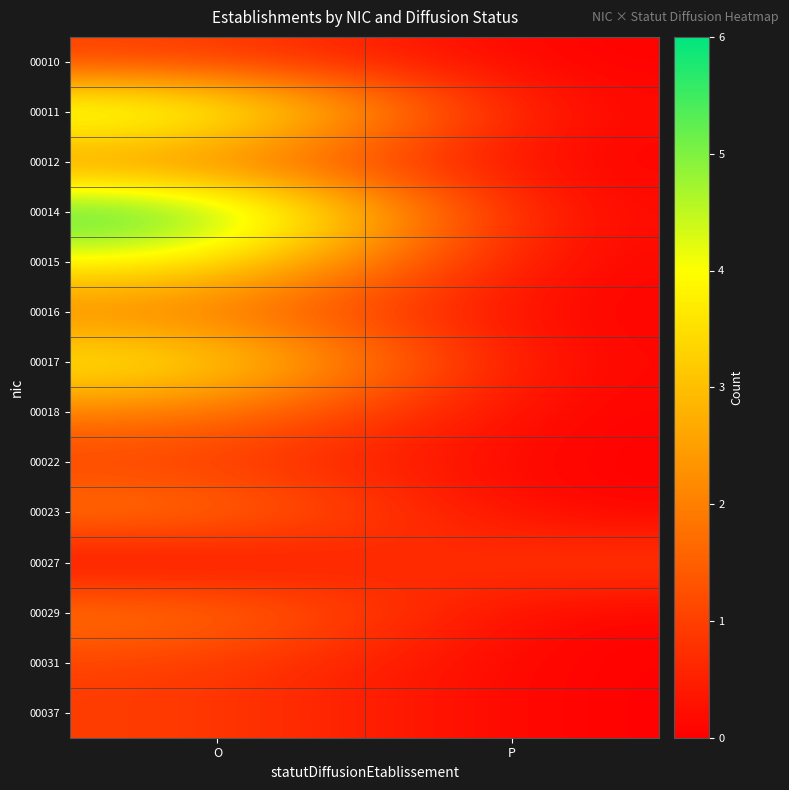

List the series in order of their peak value, lowest first.

00010, 00022, 00027, 00031, 00037, 00012, 00016, 00018, 00023, 00029, 00015, 00017, 00011, 00014